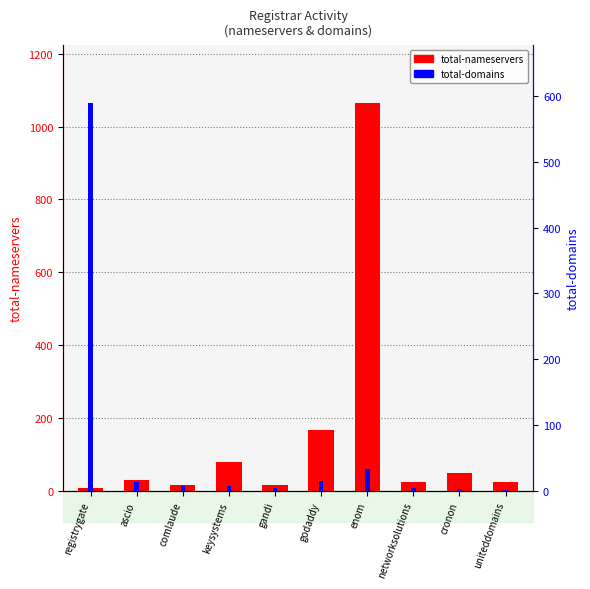

Reading left to right, what are all the values shown in this chart?

total-nameservers: 8	29	15	78	15	168	1064	24	49	24
total-domains: 589	13	7	7	4	15	34	4	3	2